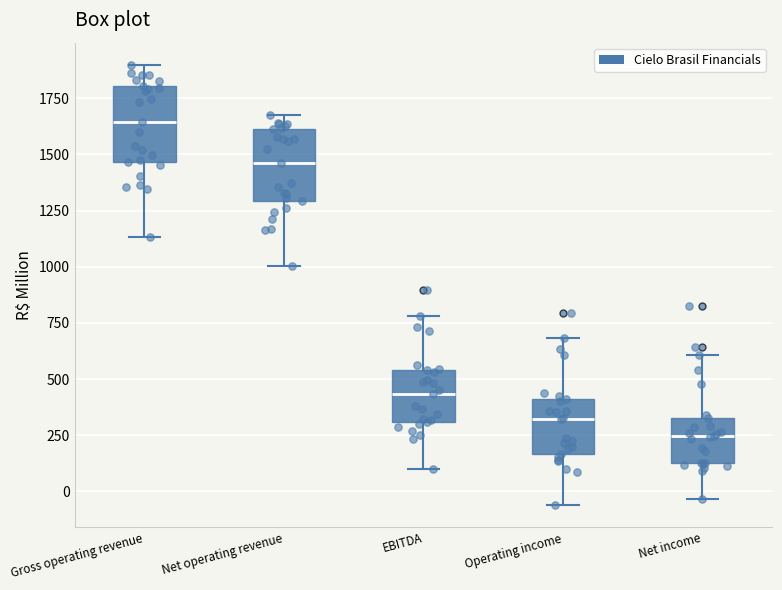

Reading left to right, transcribe this box plot: for each box, give where its median line is, the range the box spans, and where its two whiskers end, as read against the y-axis. The values are not printed on the chart, so give them approximately, as read against the axis.

Gross operating revenue: median 1650, box 1450 to 1800, whiskers 1150 to 1900
Net operating revenue: median 1450, box 1300 to 1600, whiskers 1000 to 1700
EBITDA: median 450, box 300 to 550, whiskers 100 to 800
Operating income: median 300, box 150 to 400, whiskers -50 to 700
Net income: median 250, box 150 to 350, whiskers -50 to 600